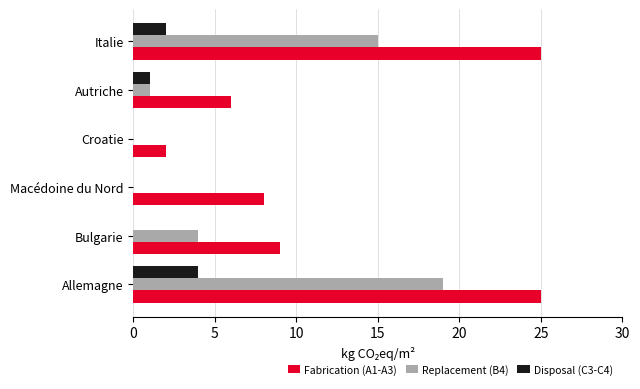

The Replacement (B4) series shows 0 at Croatie. True or false?

True